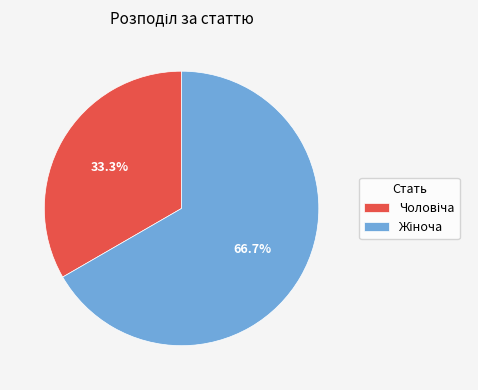

How many segments does this pie chart have?

2